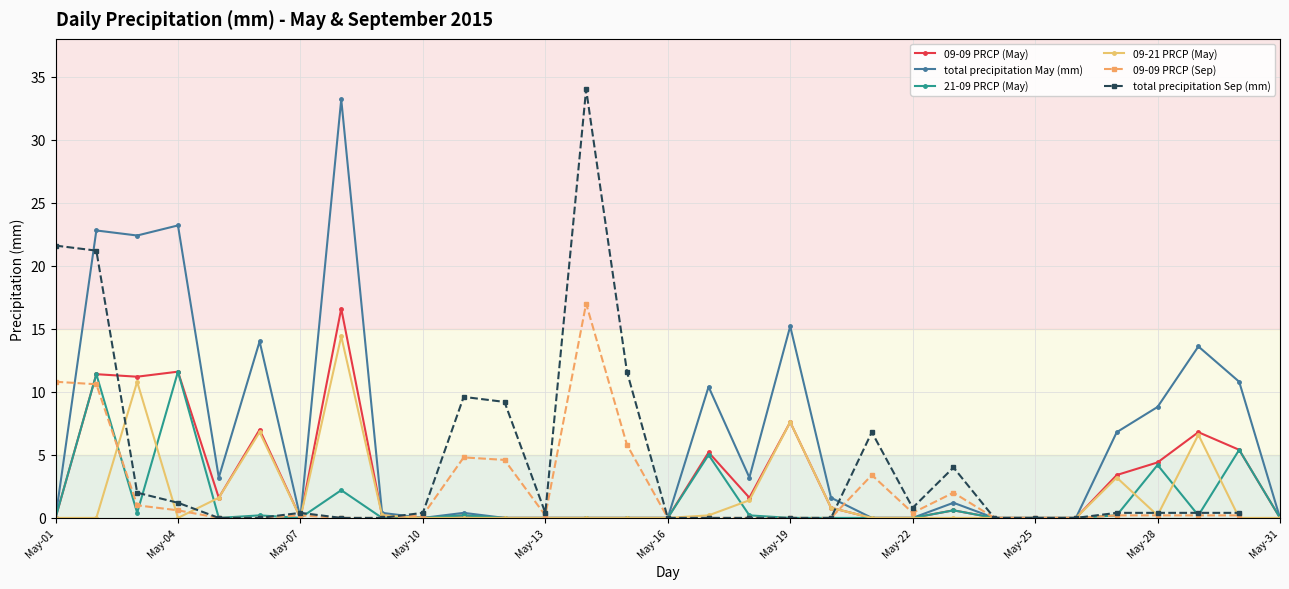

Rank the series by their maximum value, from lowest to highest.

21-09 PRCP (May), 09-21 PRCP (May), 09-09 PRCP (May), 09-09 PRCP (Sep), total precipitation May (mm), total precipitation Sep (mm)